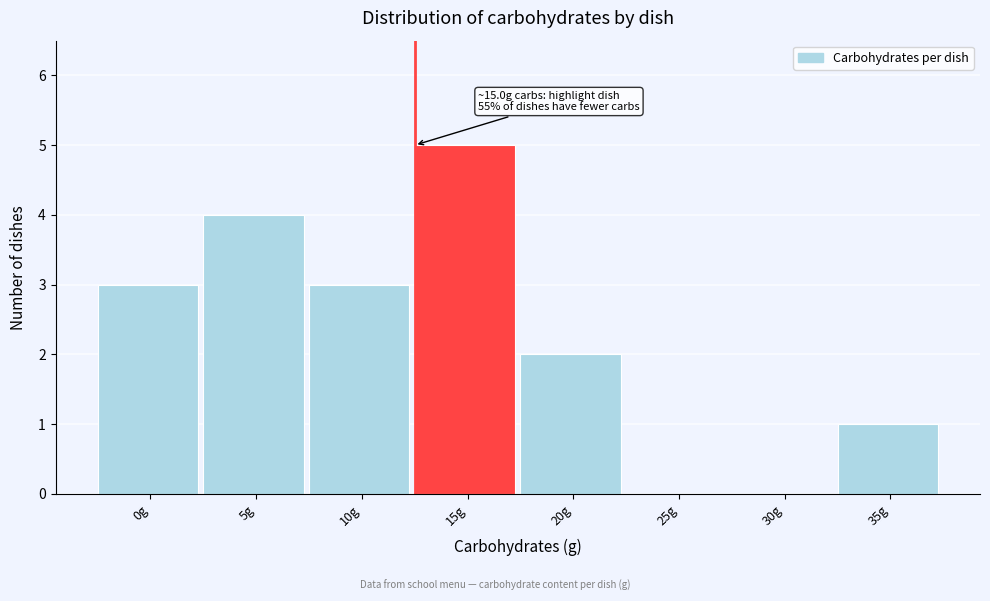

Reading left to right, list all the values displayed in this chart.

0g=3	5g=4	10g=3	15g=5	20g=2	25g=0	30g=0	35g=1